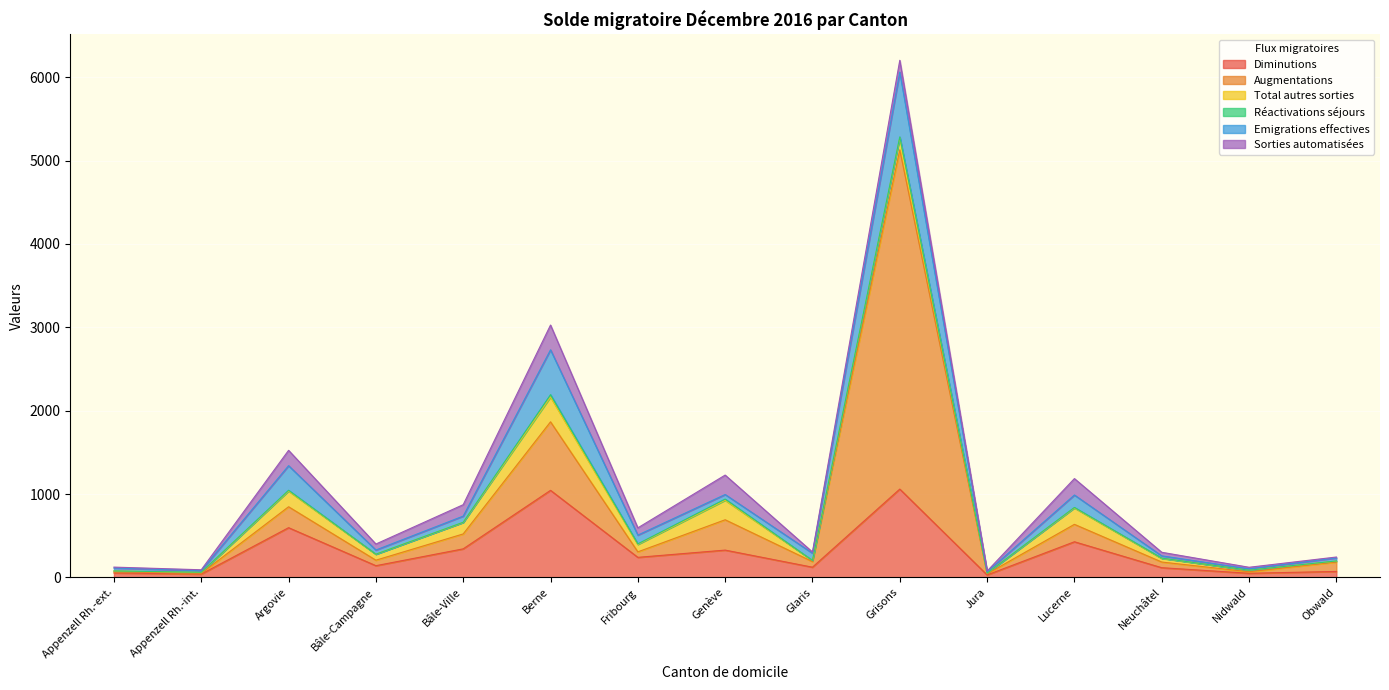

Read the Total autres sorties value at Fribourg.

89